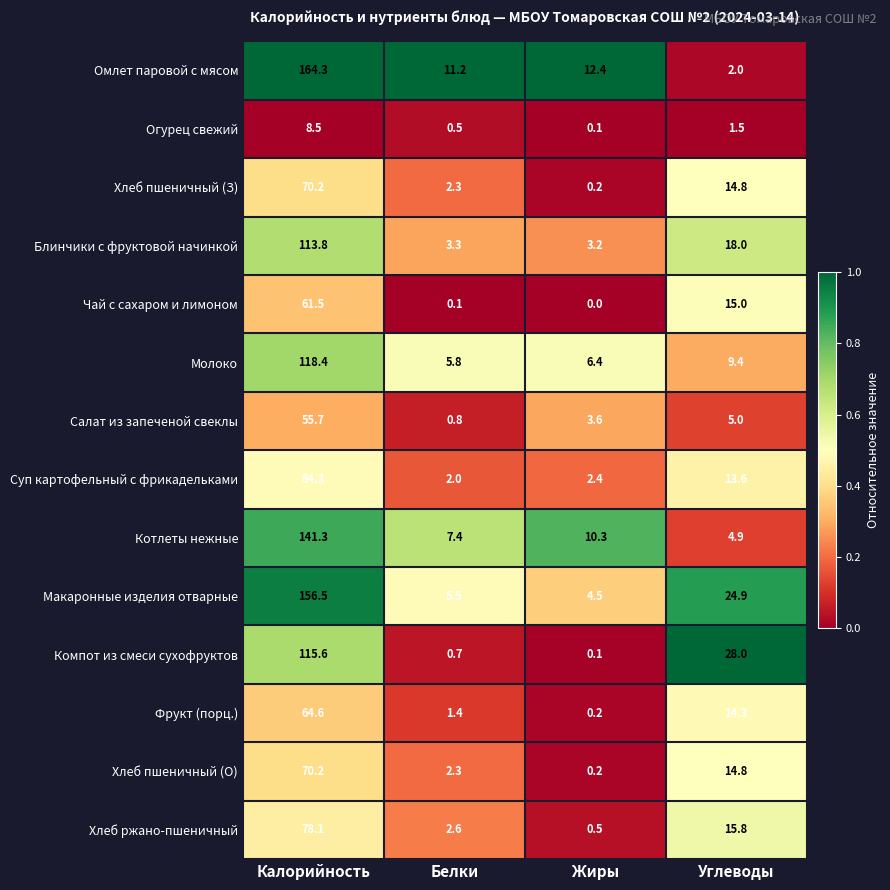

Is the value of Хлеб пшеничный (О) at Калорийность greater than the value of Суп картофельный с фрикадельками at Жиры?

Yes